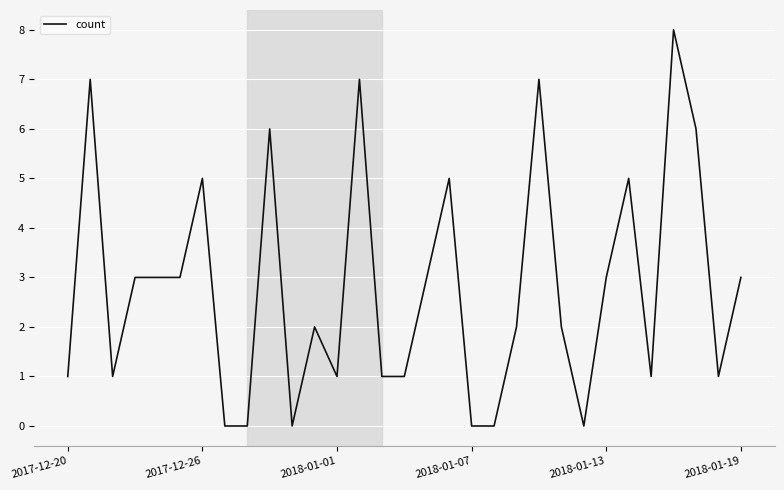

What is the difference between the maximum and minimum values?

8